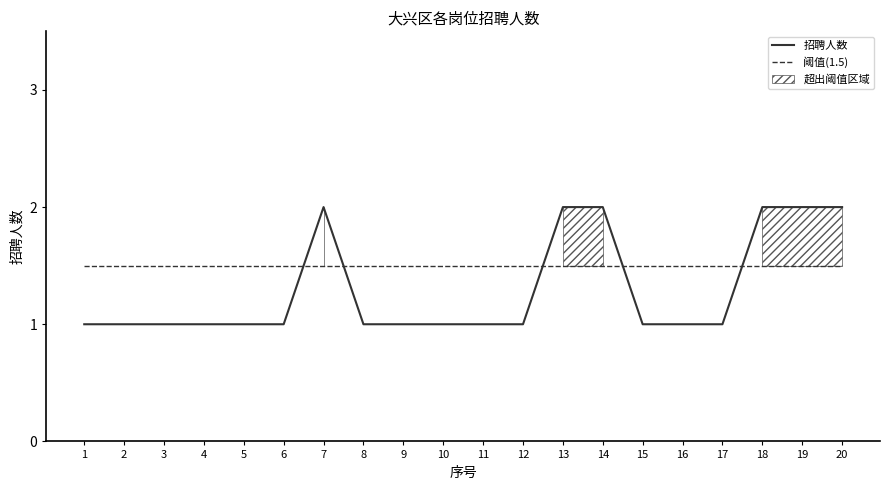

Rank the series by their average value, from highest to lowest.

阈值(1.5), 招聘人数